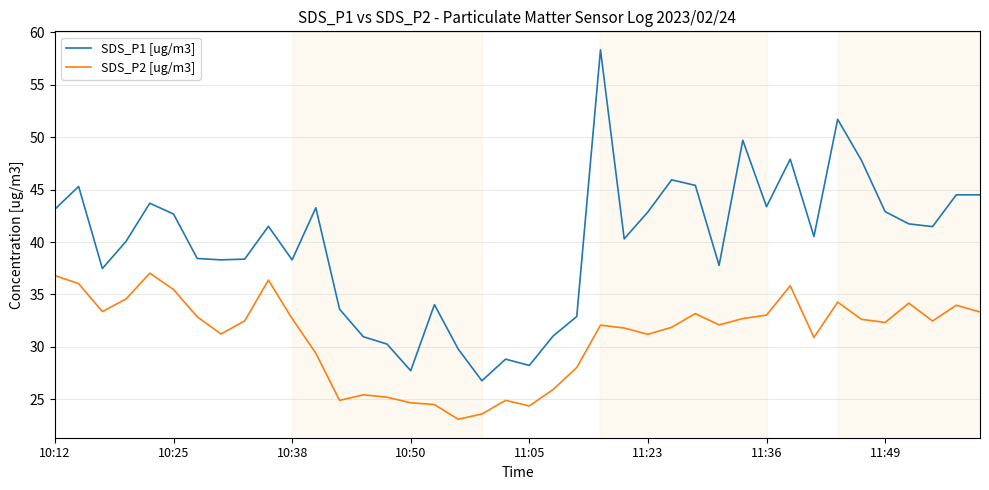

Rank the series by their maximum value, from lowest to highest.

SDS_P2 [ug/m3], SDS_P1 [ug/m3]